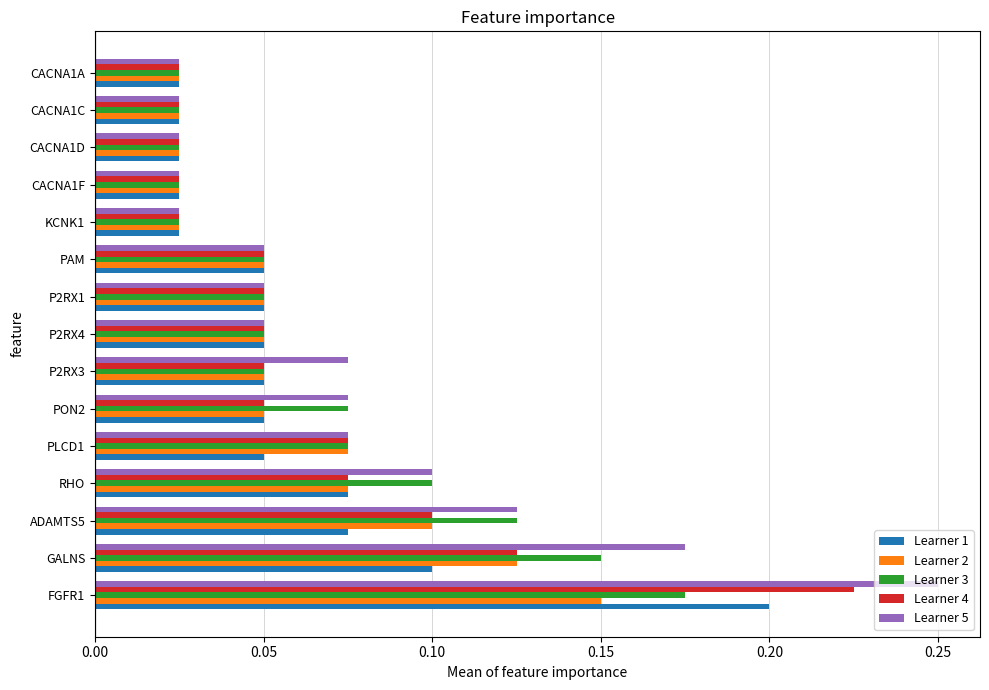

Rank the series by their maximum value, from highest to lowest.

Learner 5, Learner 4, Learner 1, Learner 3, Learner 2